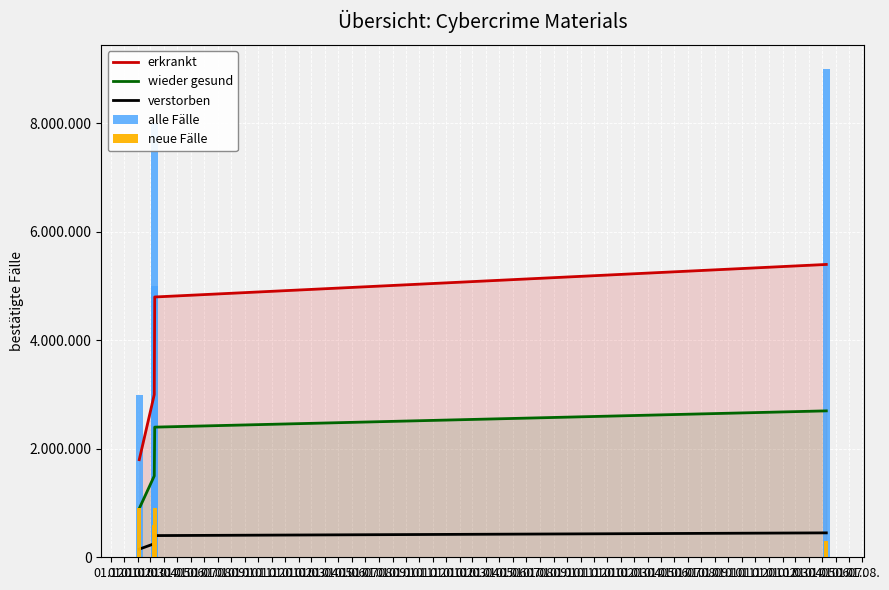

Which series has the largest range (max minus min)?

alle Fälle